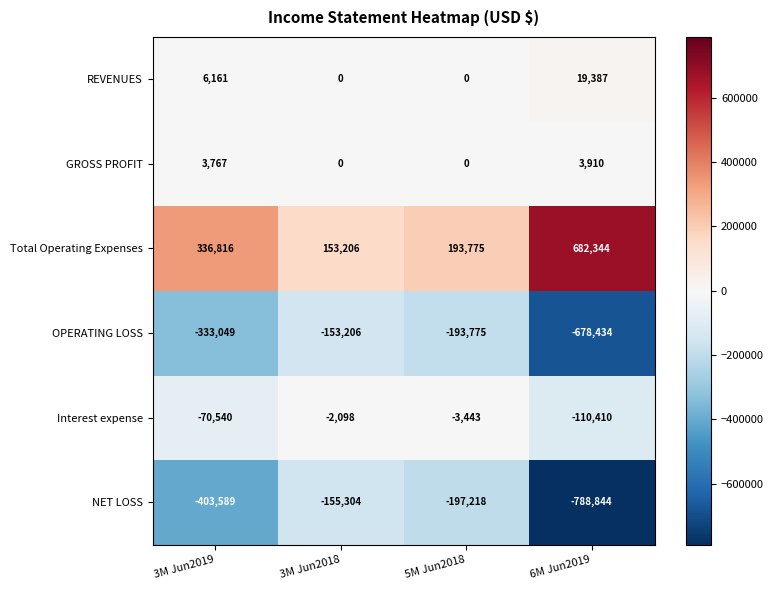

At which category is the sum across all series the highest?

3M Jun2018